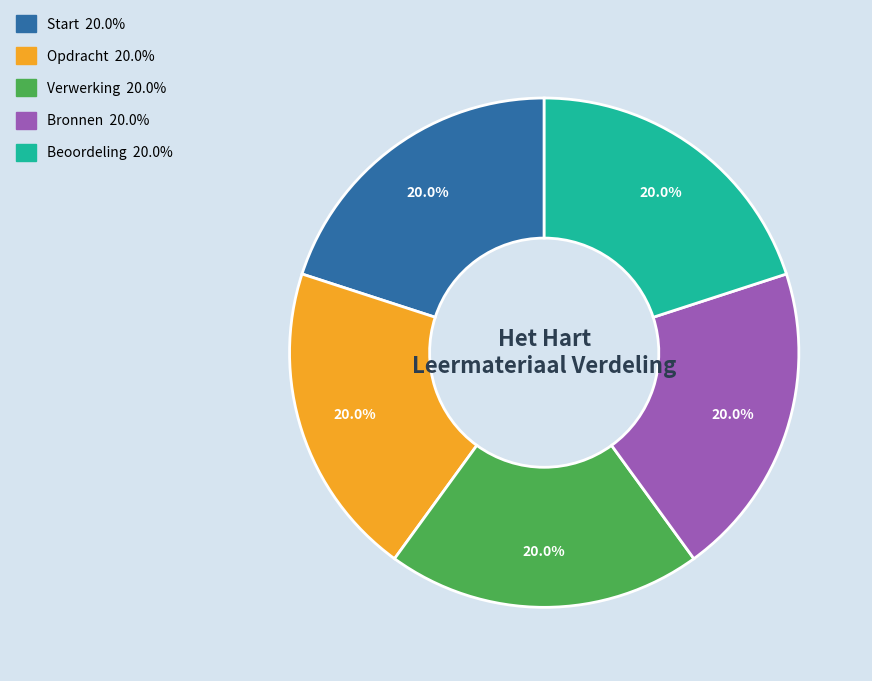

To the nearest percent, what percentage of the pie is Bronnen?

20%